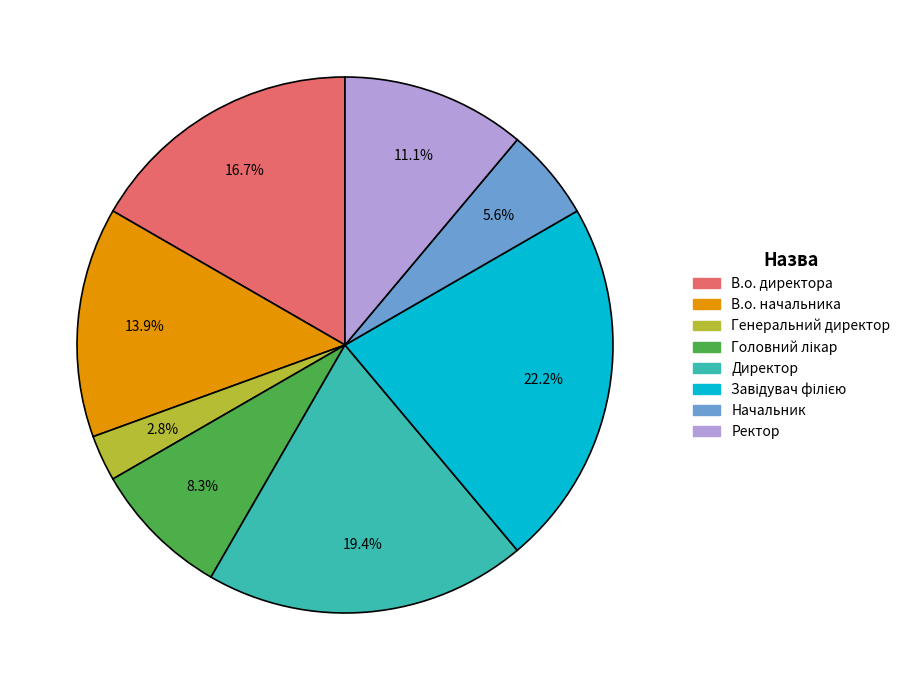

Approximately how many times larger is the value at Начальник compared to Директор?

0.3